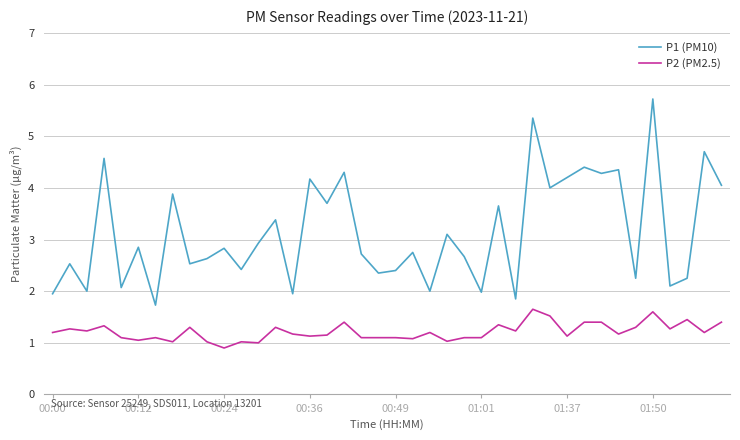

What are all the series names shown in the legend?

P1 (PM10), P2 (PM2.5)